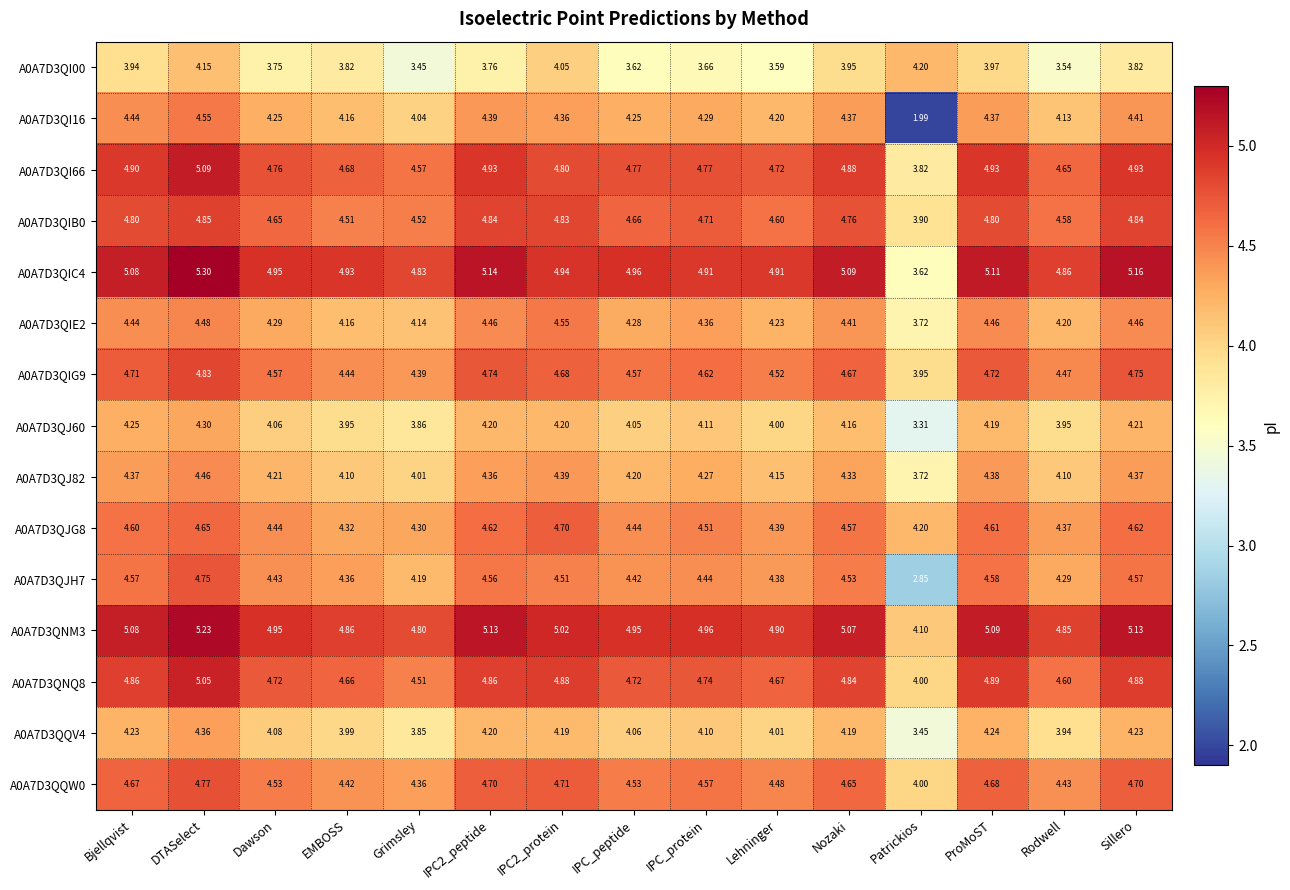

Where is A0A7D3QJG8 nearest to the value 4?

Patrickios